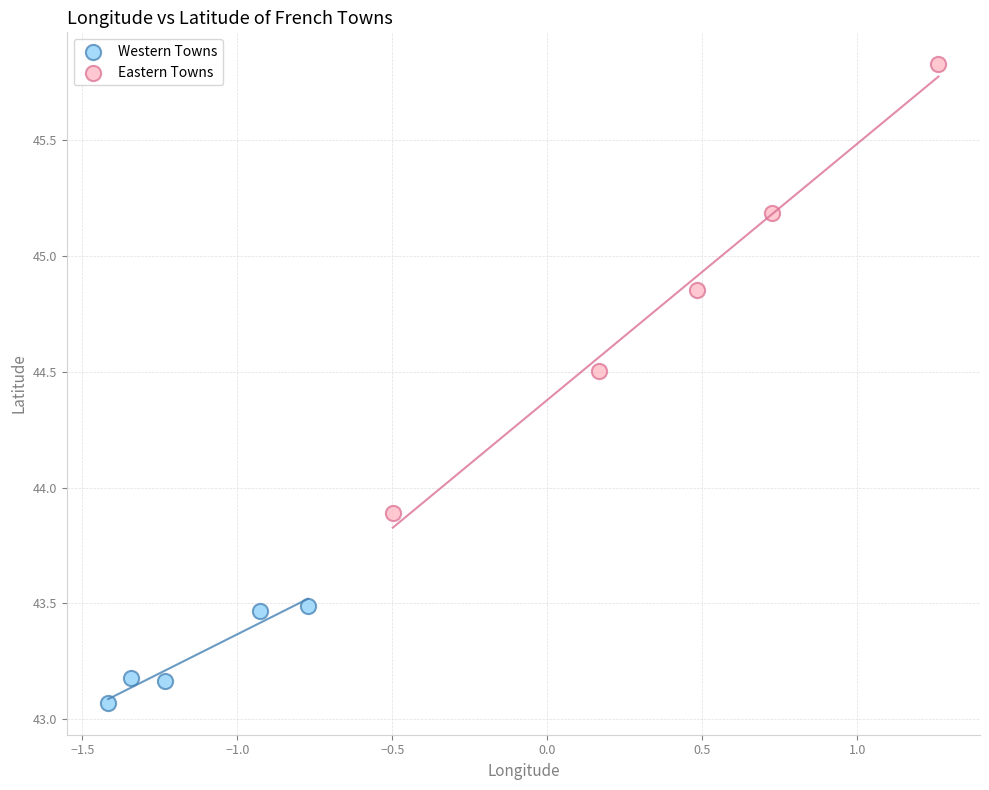

Which series contains the highest Y value?

Eastern Towns